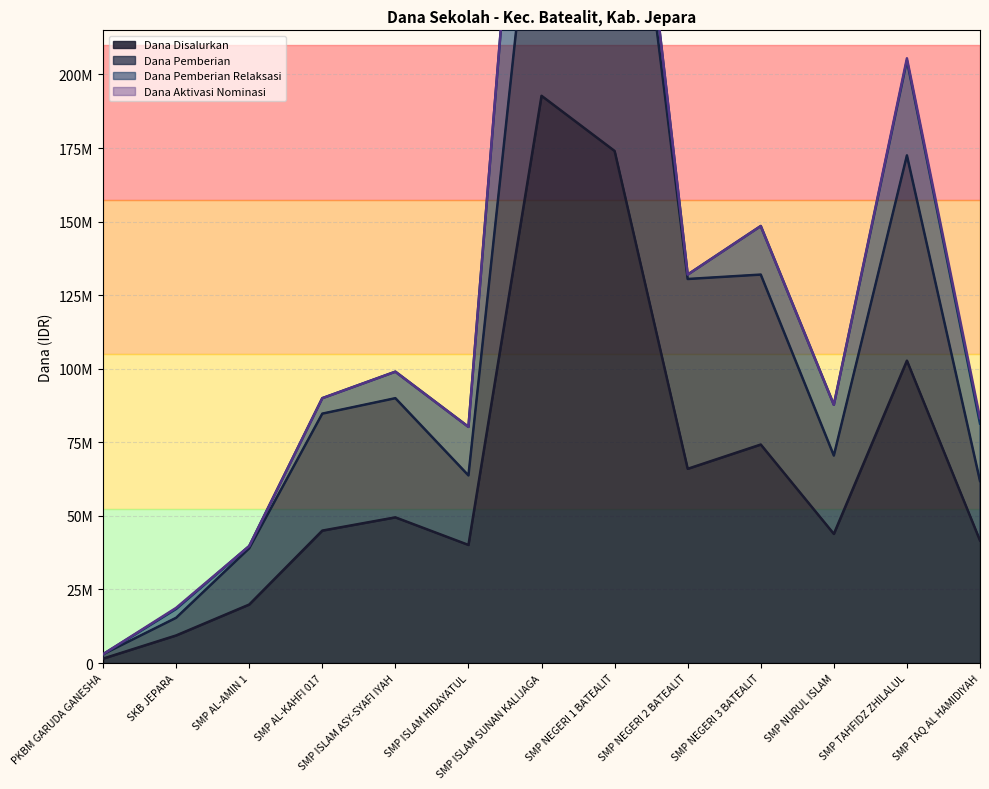

Which series has the largest total across all categories?

Dana Disalurkan